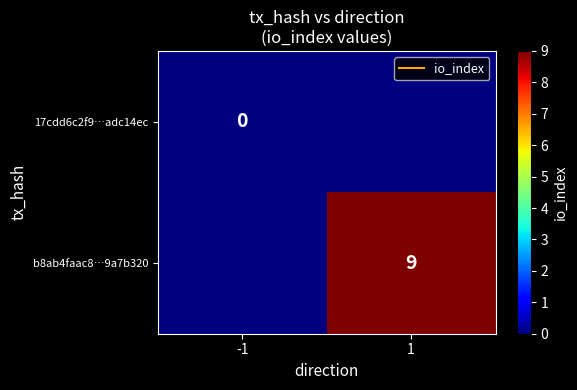

Which has a higher value, 1 or -1?

-1